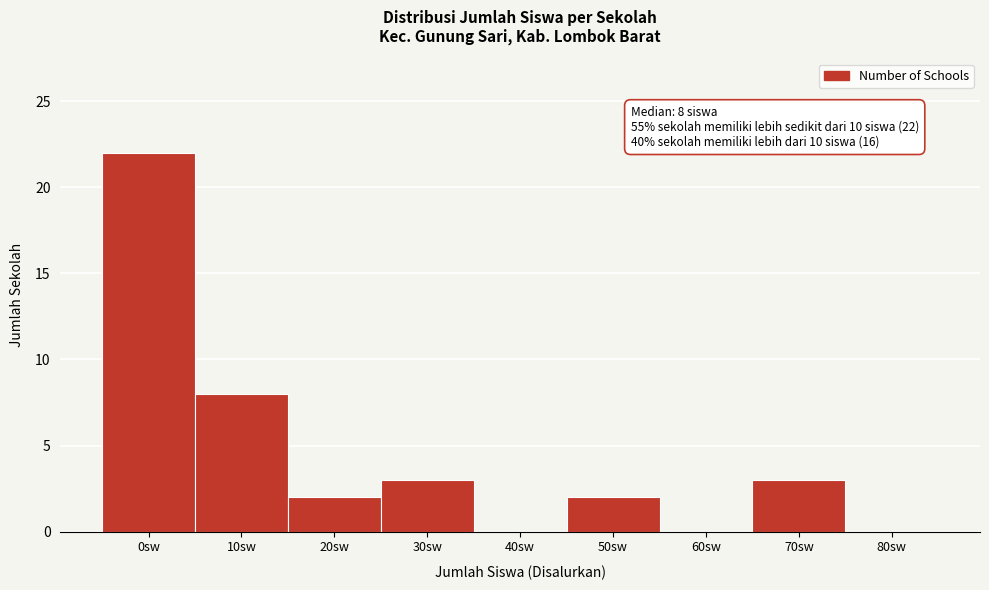

Reading right to left, extract all data points from this chart.

80sw=0	70sw=3	60sw=0	50sw=2	40sw=0	30sw=3	20sw=2	10sw=8	0sw=22